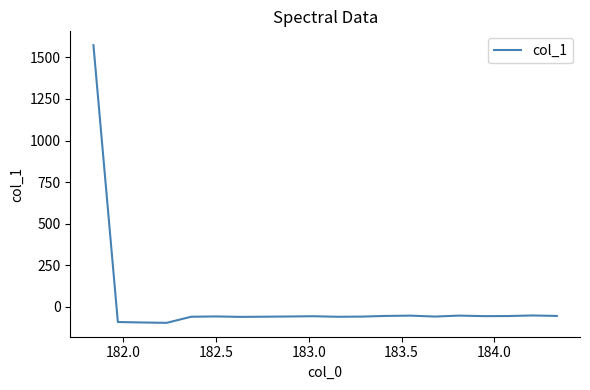

What is the greatest value displayed?

1573.5